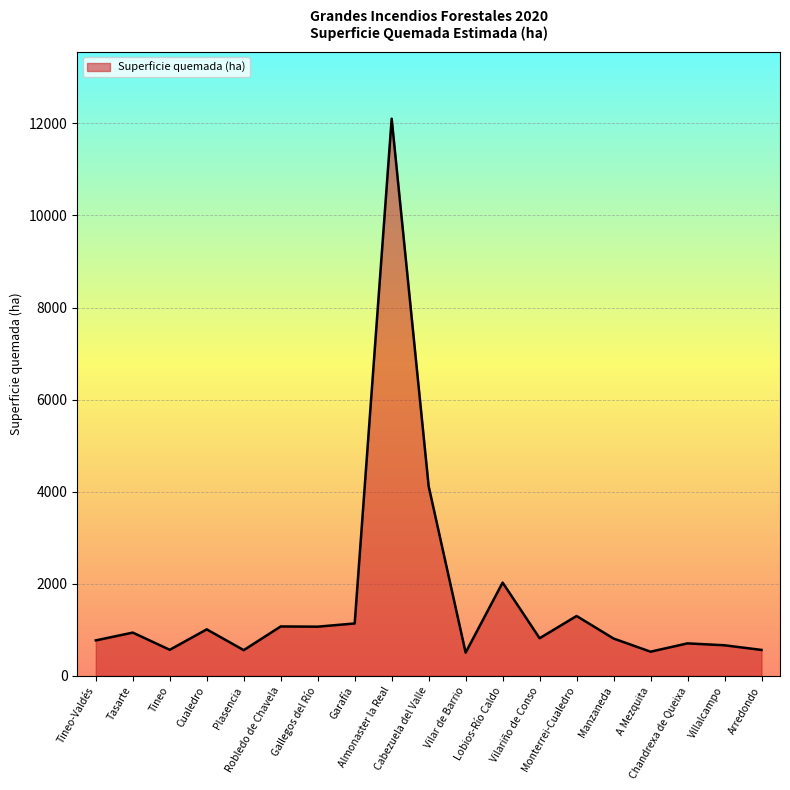

What is the smallest value displayed?

504.6